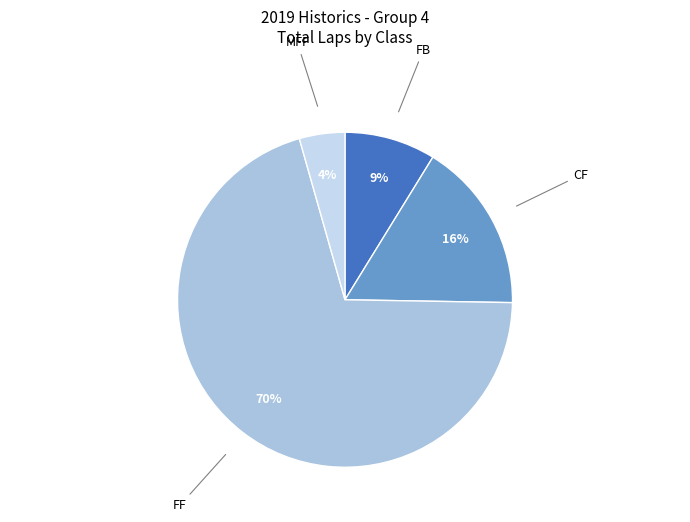

Between FF and CF, which is larger?

FF